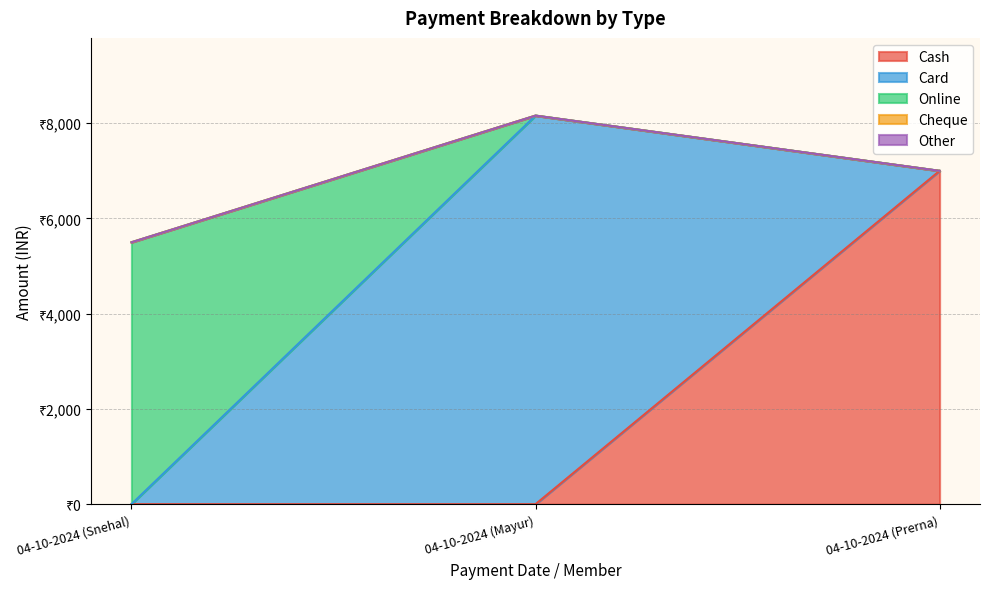

How many lines are shown in the chart?

5